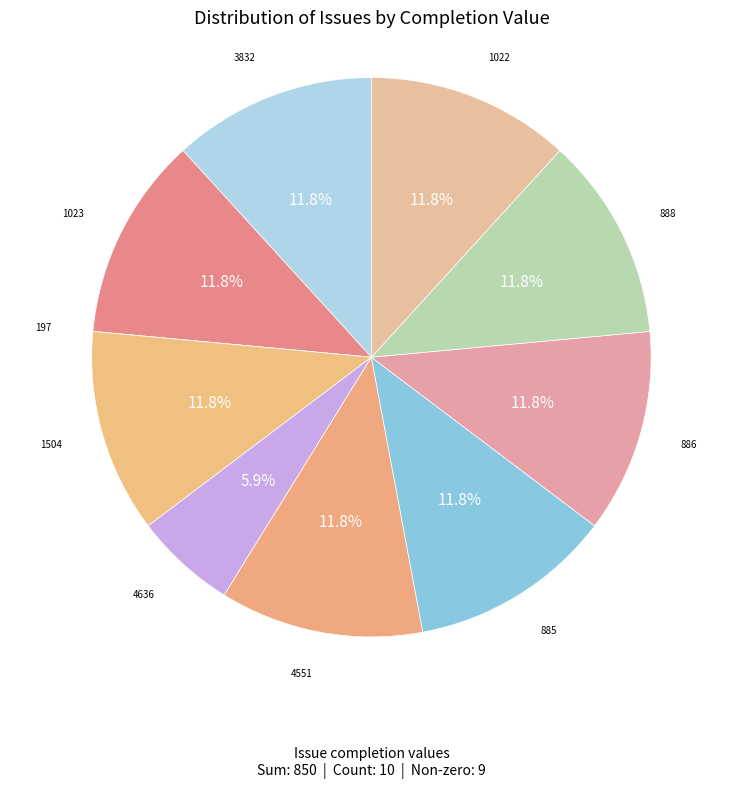

Approximately how many times larger is the value at 885 compared to 4636?

2.0